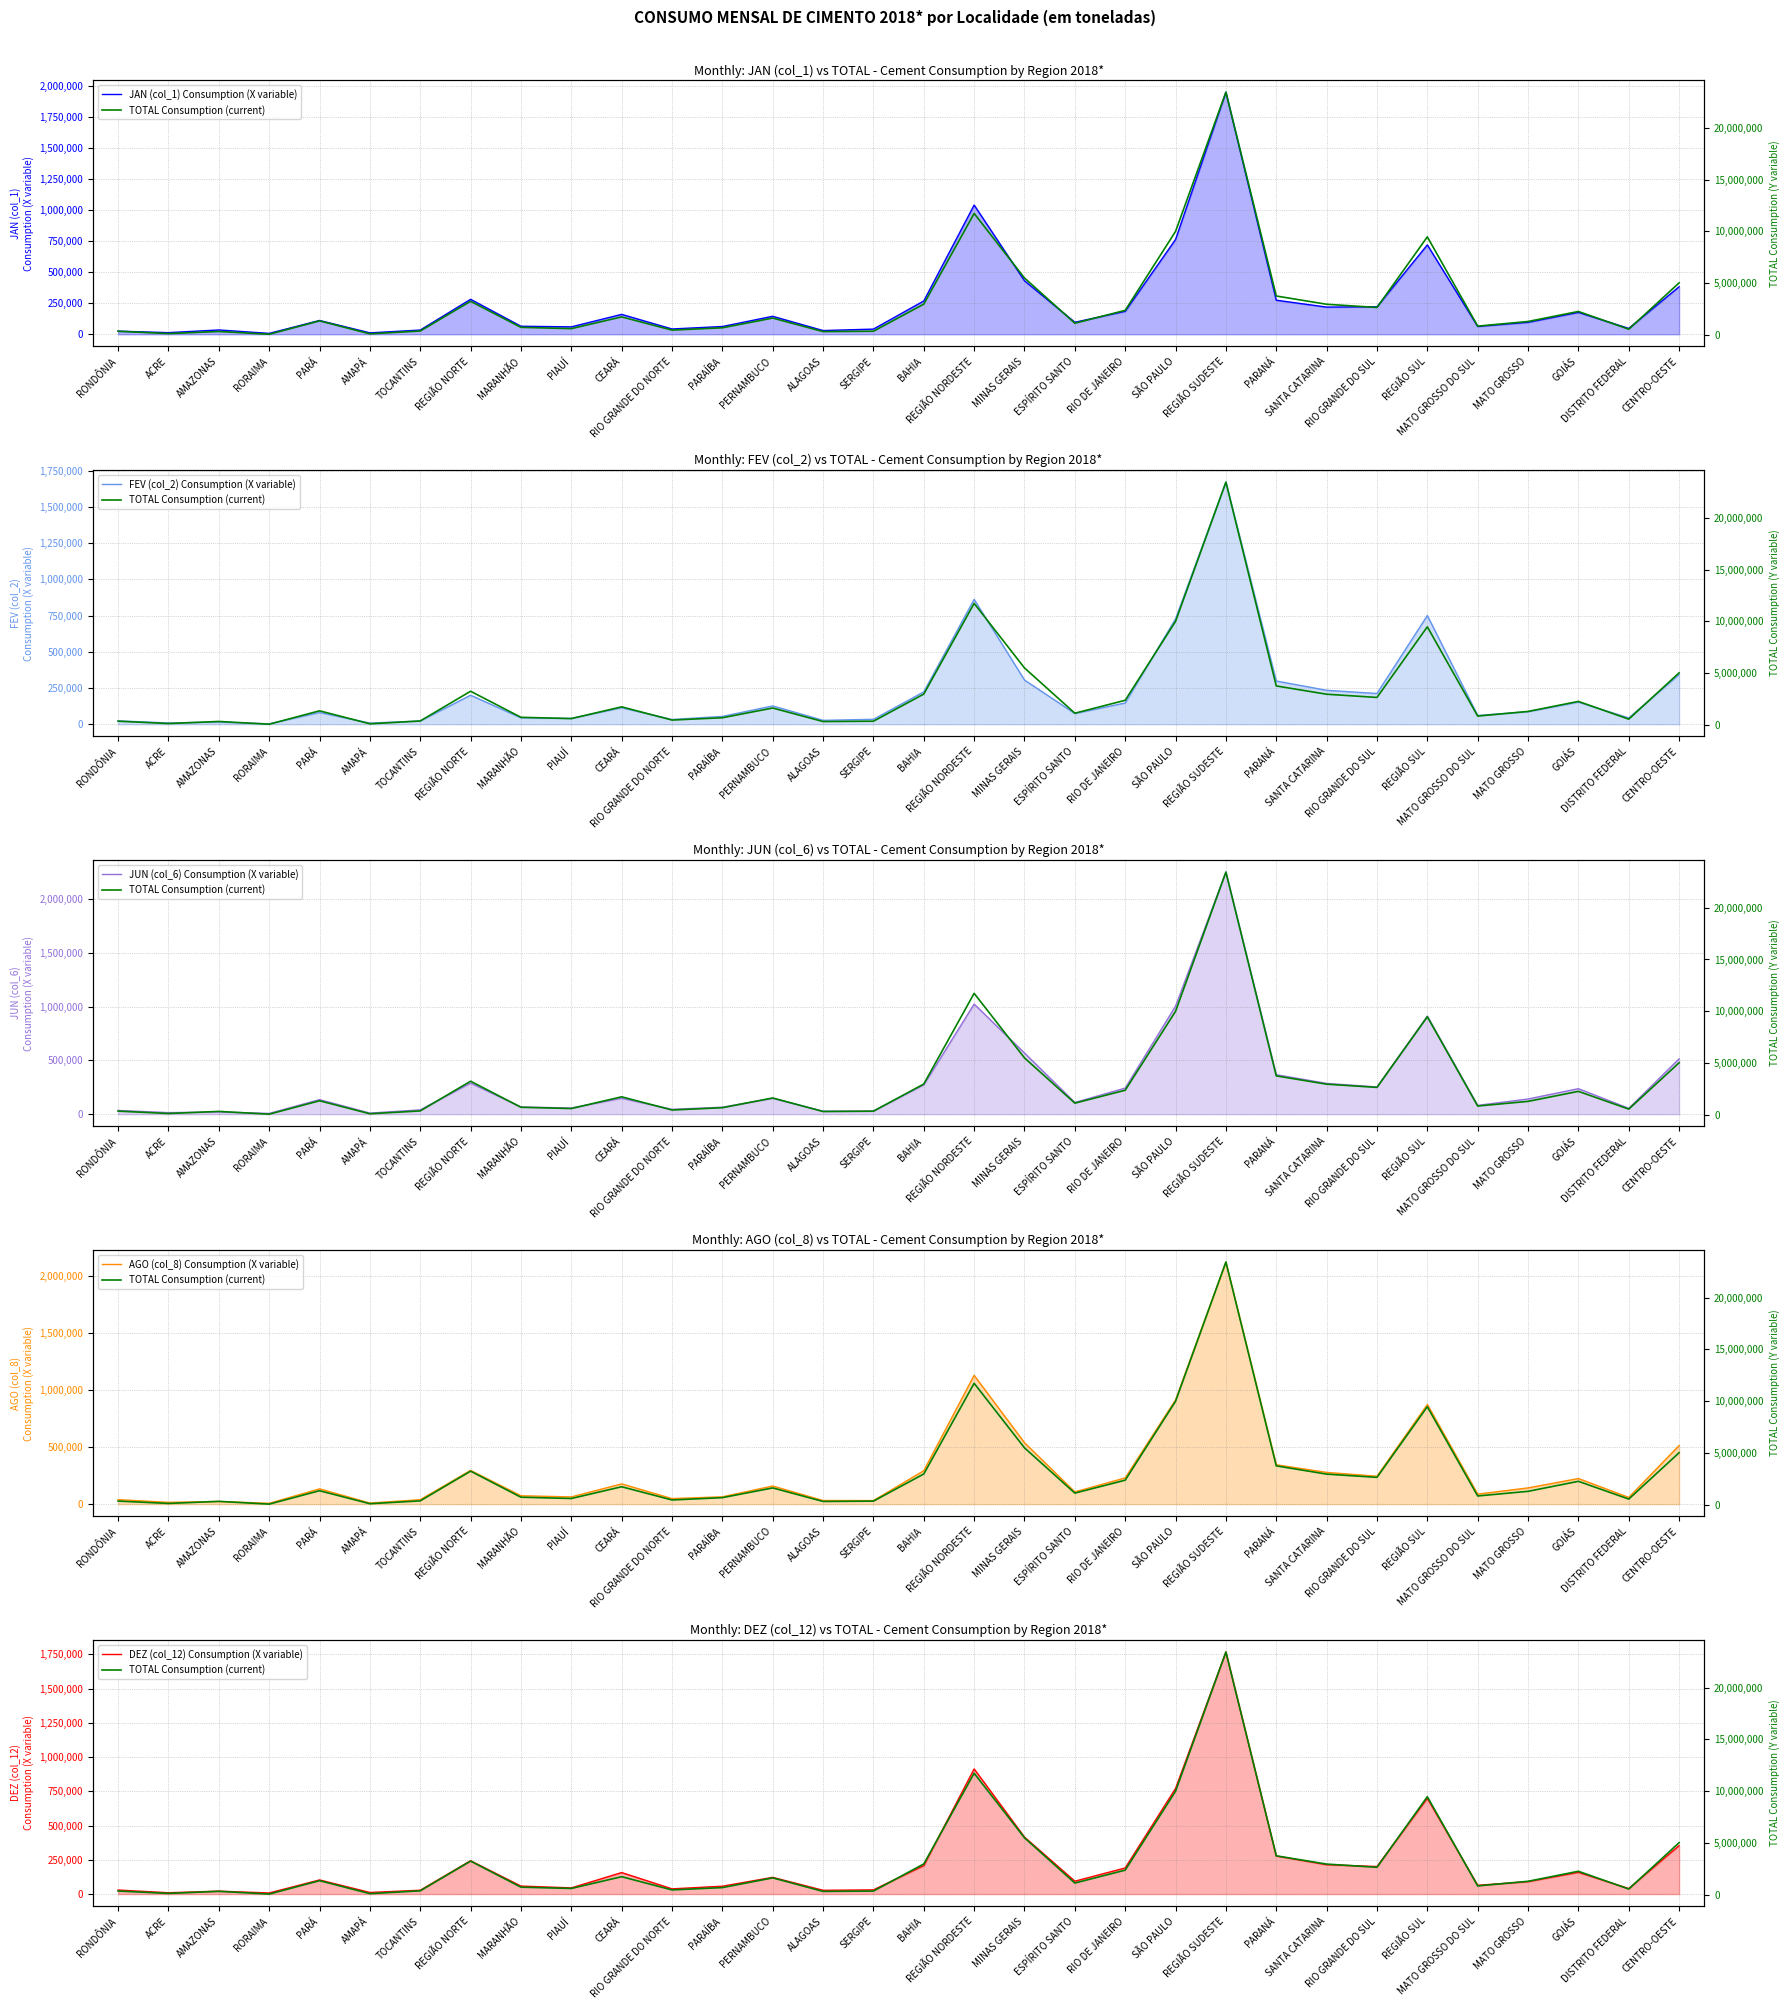

Reading left to right, what are all the values shown in this chart?

JAN (col_1) Consumption (X variable): 25221	13114	34733	7115	111175	11449	34018	281825	64818	59688	160261	42721	62639	144855	29991	41652	268336	1040961	431028	96706	185078	763665	1950477	274431	219002	221534	719967	63194	96360	176275	47195	383024
FEV (col_2) Consumption (X variable): 23321	8920	15022	2781	80970	7805	22422	200241	44254	40259	113987	32801	53839	126352	26820	33904	223453	861669	305105	74086	146761	727397	1671349	298219	234275	212139	750133	60580	86444	152632	43527	343183
JUN (col_6) Consumption (X variable): 34837	14403	20529	7031	135094	10175	40237	289306	67103	57619	147996	45311	64699	147440	28025	29209	272452	1022854	568395	108826	242422	1003807	2249450	366929	285970	253021	910920	81732	141010	236951	54463	514156
AGO (col_8) Consumption (X variable): 39293	15749	23387	7275	133744	9724	38793	295465	73445	63141	177259	48520	64217	158533	31782	31132	292688	1127717	537851	107106	229696	913329	2119982	344937	277811	244406	872654	87863	142145	224270	58854	513132
DEZ (col_12) Consumption (X variable): 29693	9811	21625	8108	103294	11757	28206	243494	58591	45308	157165	38245	57480	122278	27657	30734	208326	913784	416049	94220	190769	771417	1767455	278117	214658	201288	699063	64332	90690	159002	40371	354395
TOTAL Consumption (current): 376138	148696	350177	83012	1375281	123347	396438	3263089	750012	626223	1758900	485012	707565	1645004	340278	372210	2990152	11734856	5509999	1146390	2391212	10001077	23428678	3773354	2976485	2665575	9475914	869680	1316386	2282903	571130	5040099